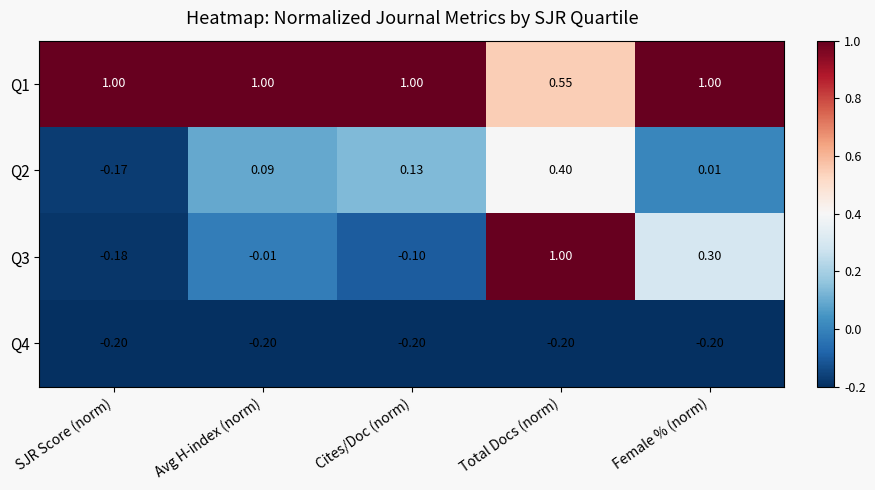

At which category is the sum across all series the highest?

Total Docs (norm)